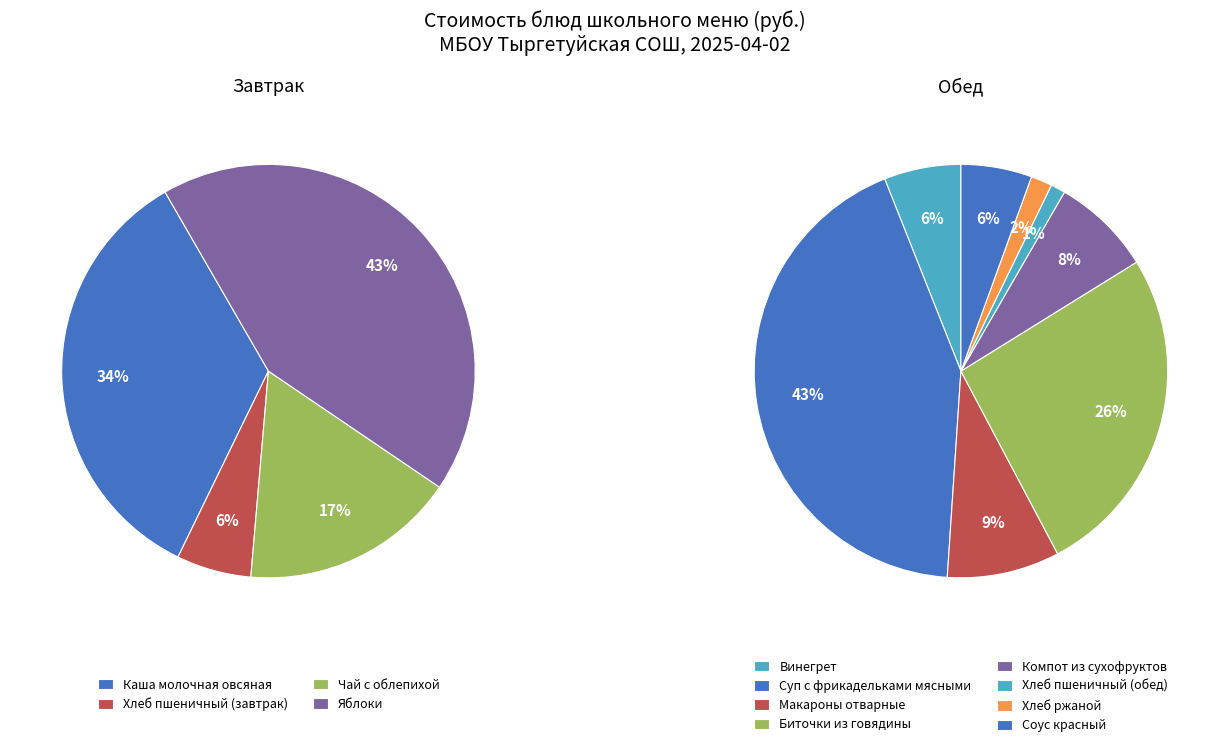

True or false: Макароны отварные accounts for 1% of the total.

False